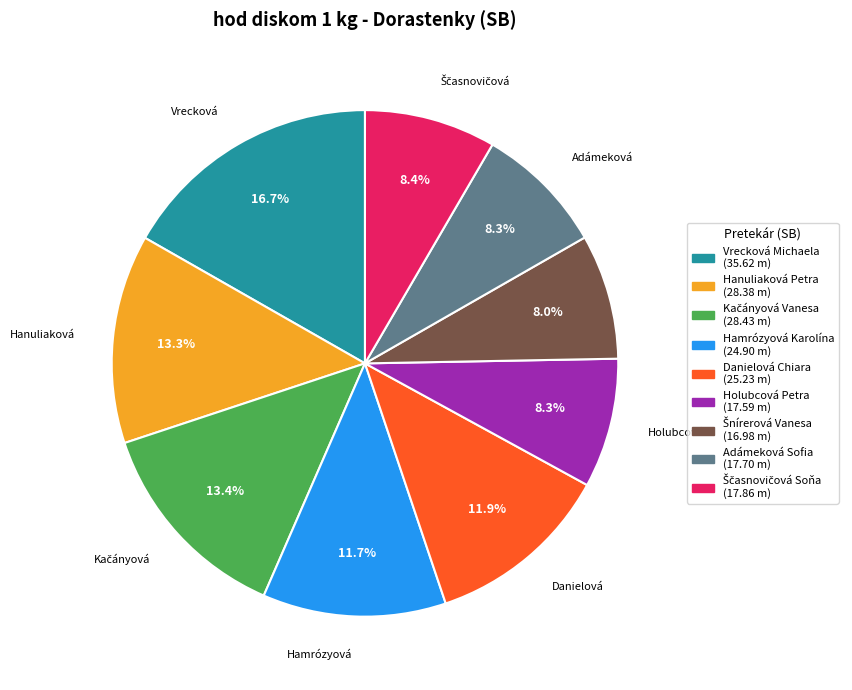

To the nearest percent, what is the combined percentage of Hamrózyová Karolína and Hanuliaková Petra?

25%